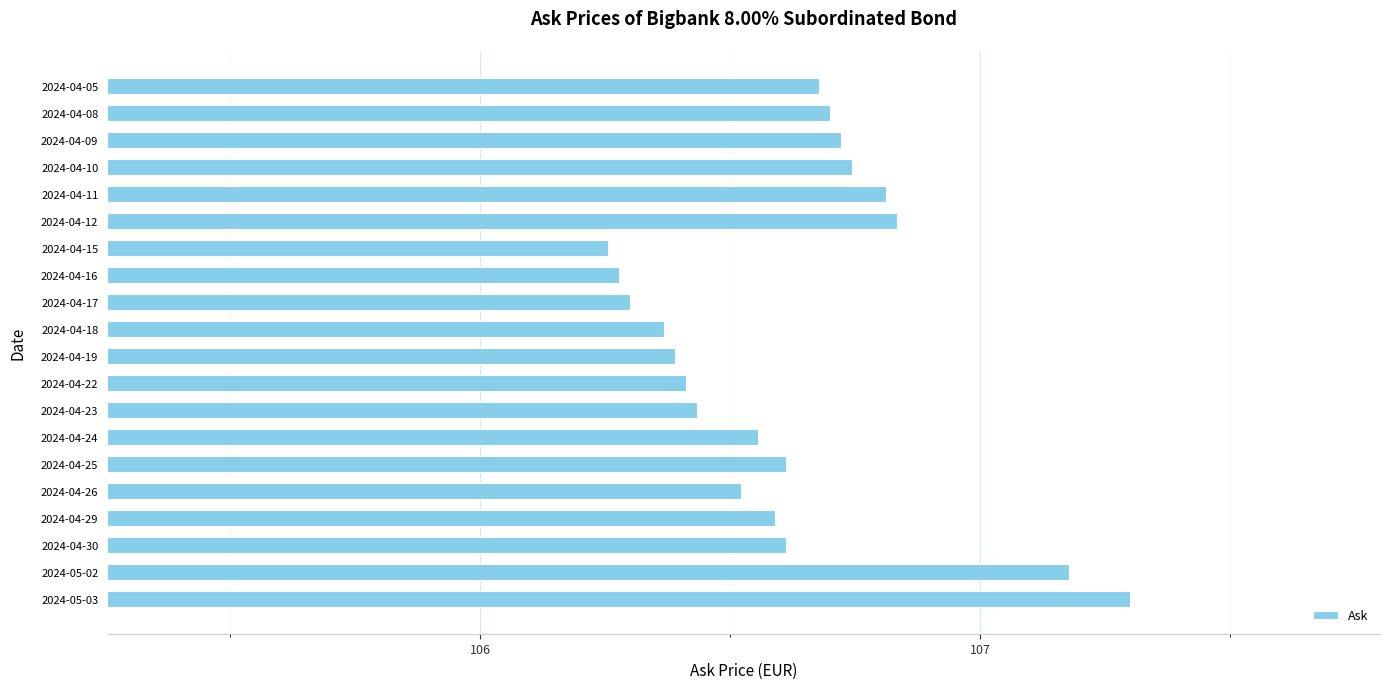

What is the greatest value displayed?

107.3